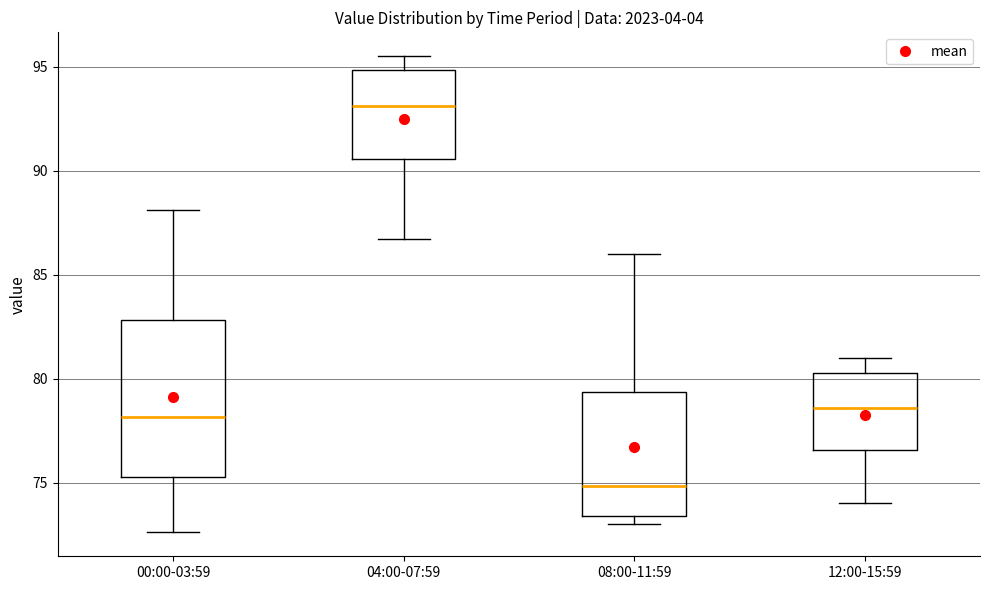

Where does the lower whisker of the box for 12:00-15:59 end on the y-axis? The values are not printed on the chart, so give them approximately, as read against the axis.

74.0